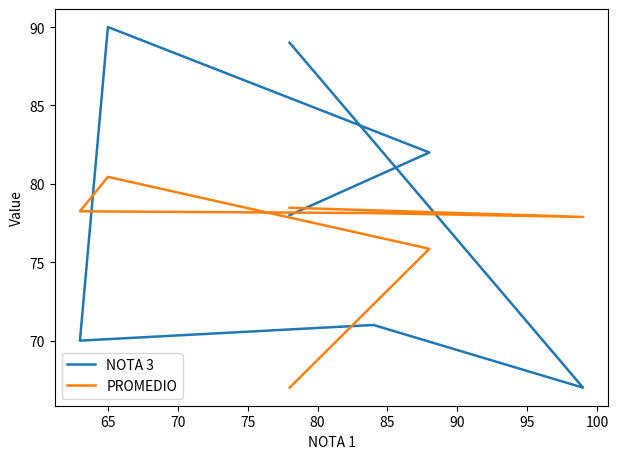

List the series in order of their overall mean, lowest first.

PROMEDIO, NOTA 3